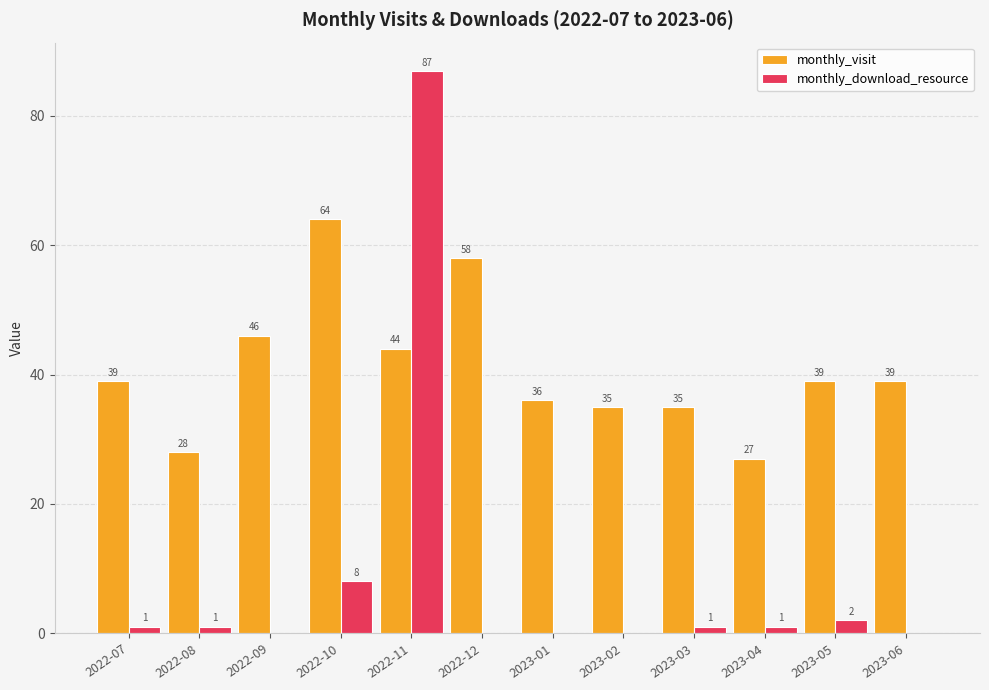

What is the approximate value of monthly_visit at 2023-01?

36